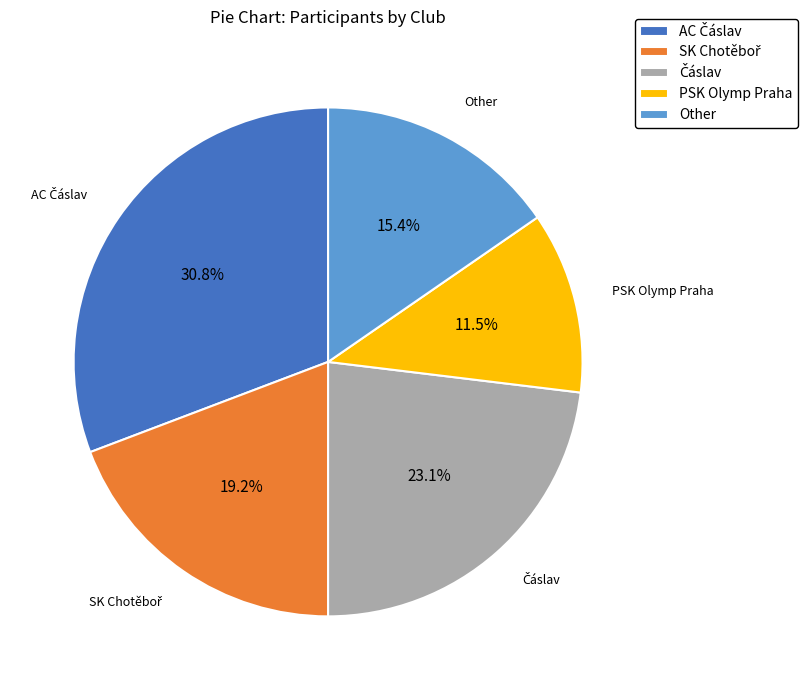

What percentage is NOT represented by PSK Olymp Praha?

88.5%